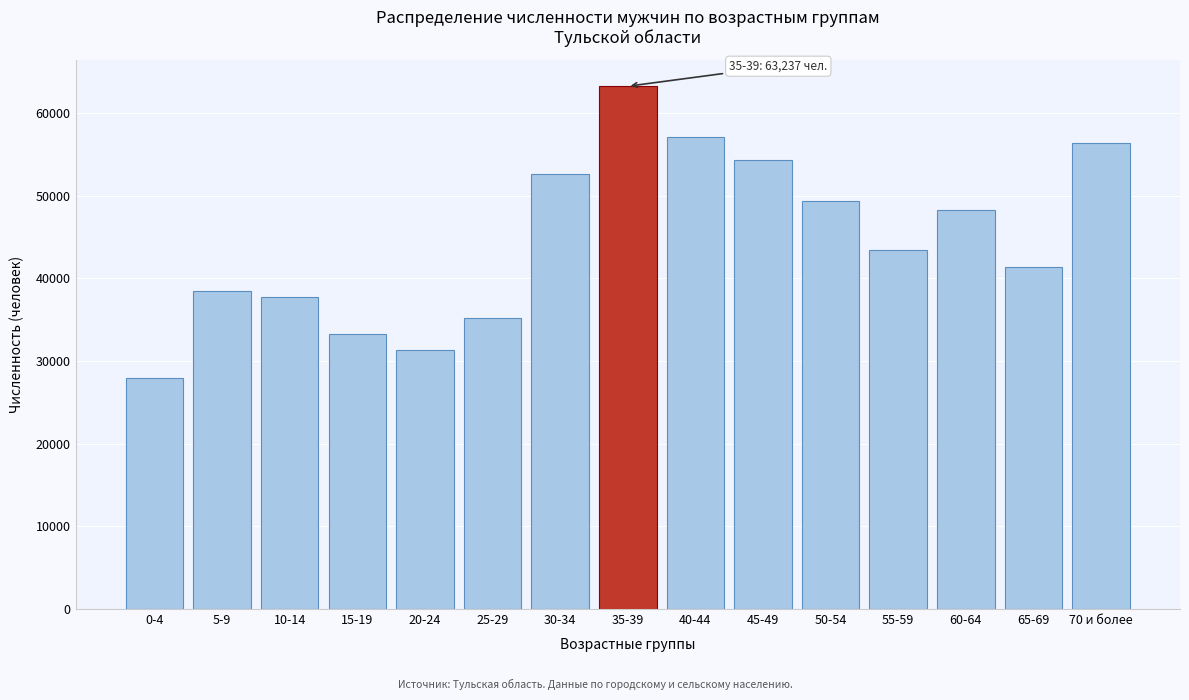

Reading left to right, what are all the values shown in this chart?

27966	38474	37720	33207	31362	35173	52569	63237	57137	54344	49399	43428	48270	41371	56403